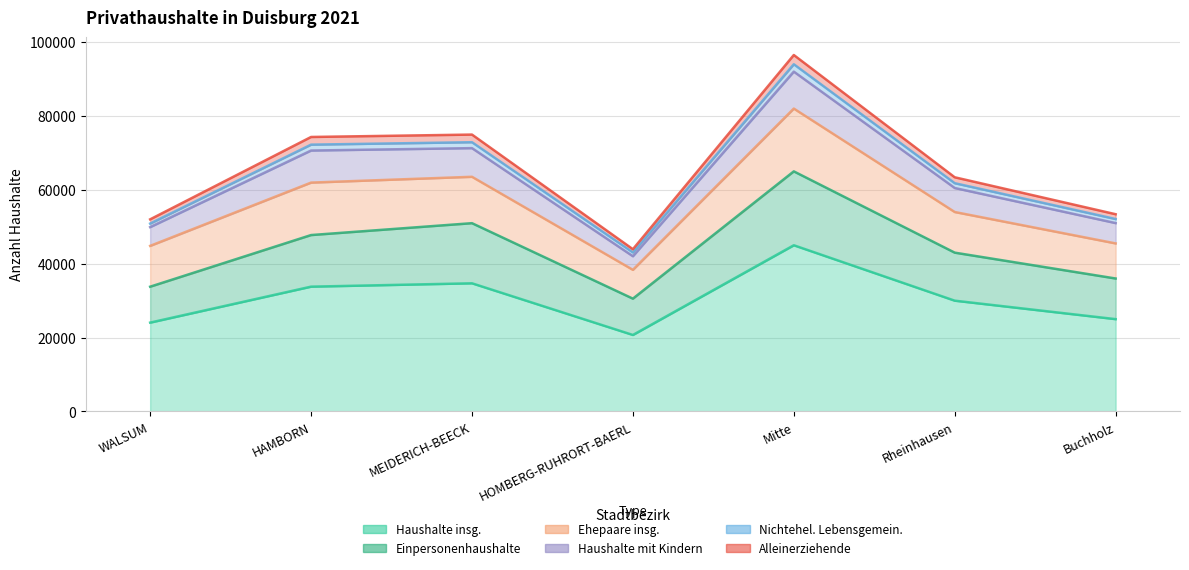

What is the average value of the Haushalte insg. series?

30468